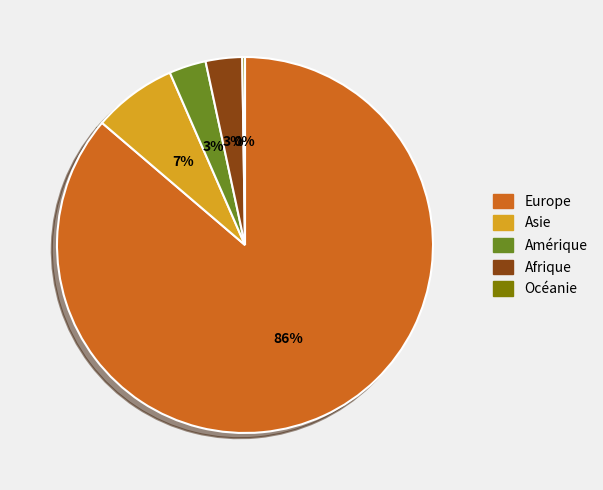

To the nearest percent, what is the average slice percentage?

20%